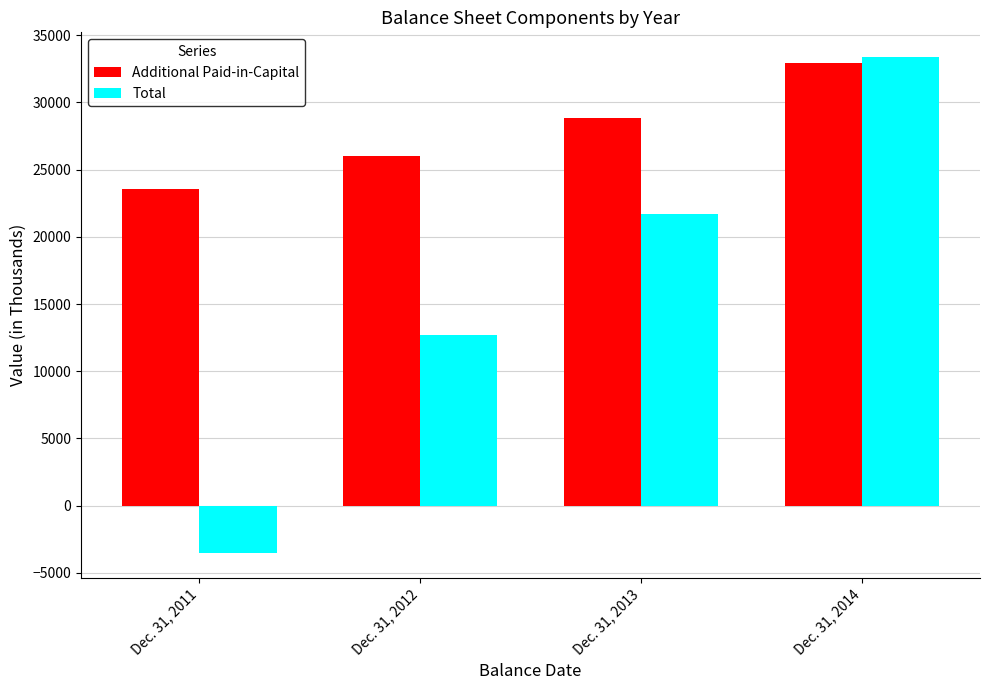

At which category is the sum across all series the highest?

Dec. 31, 2014